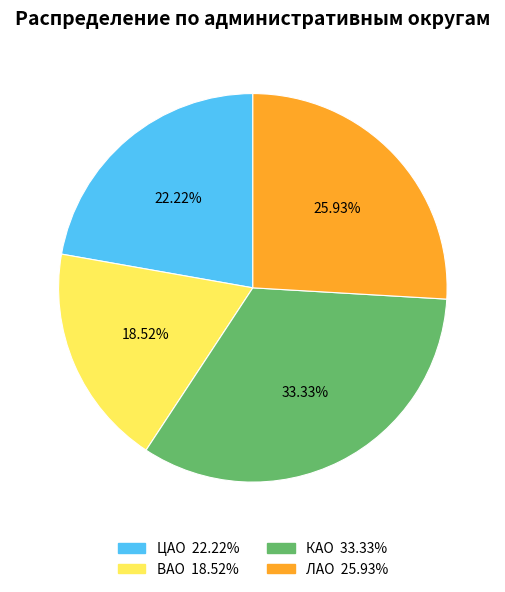

How many slices are in this pie chart?

4